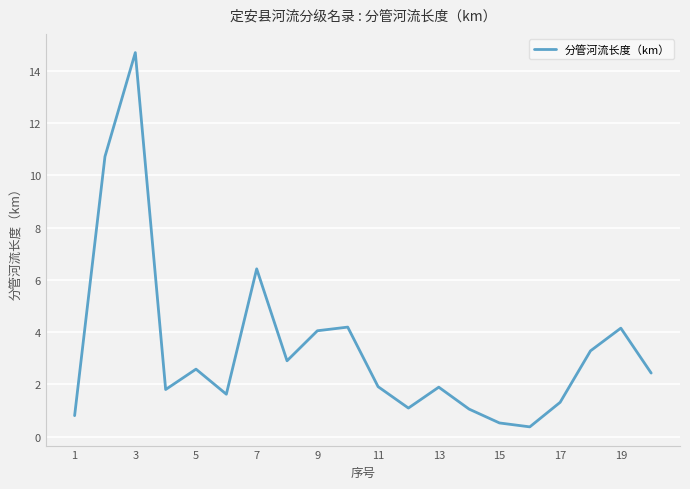

What is the maximum value shown in the chart?

14.7